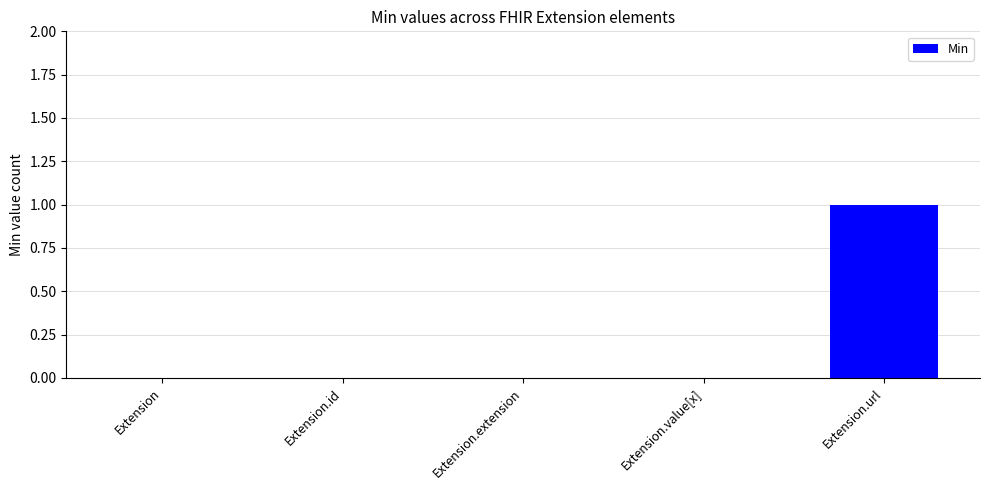

The value at Extension is -1. True or false?

False